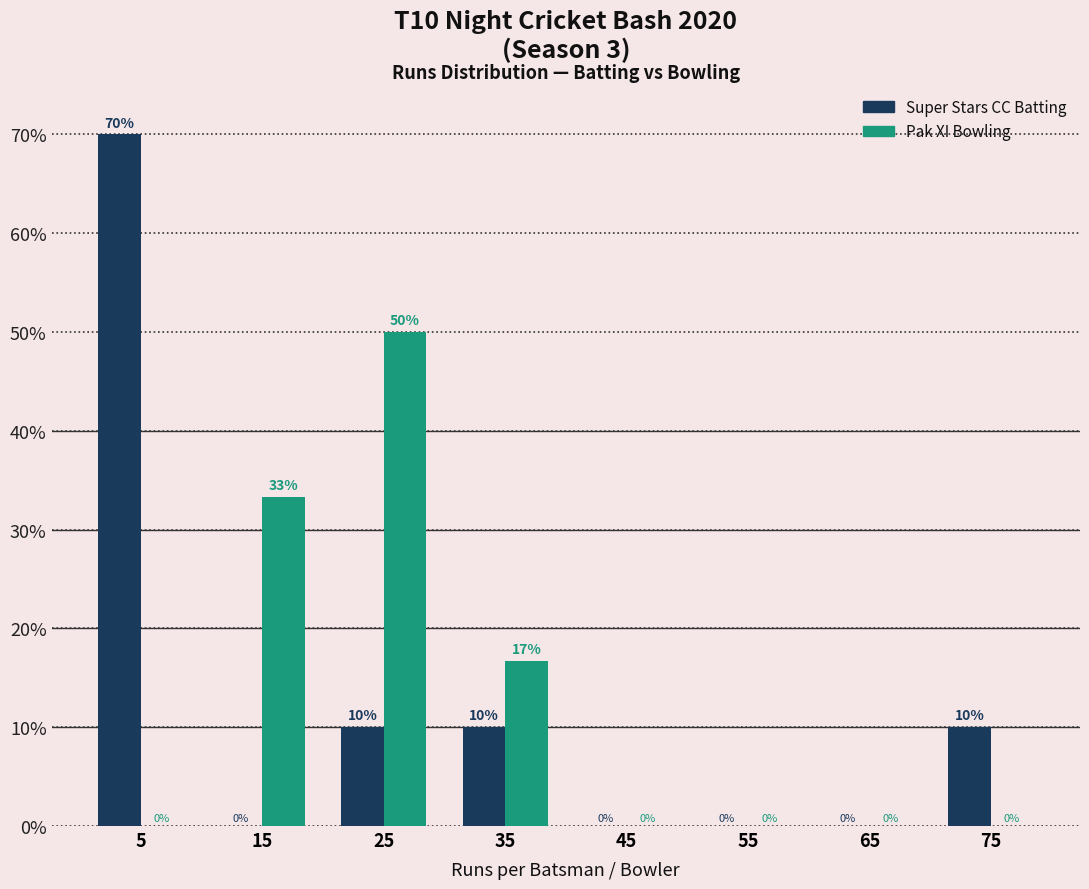

In the Super Stars CC Batting series, which range on the x-axis has the tallest bar?

0 to 10